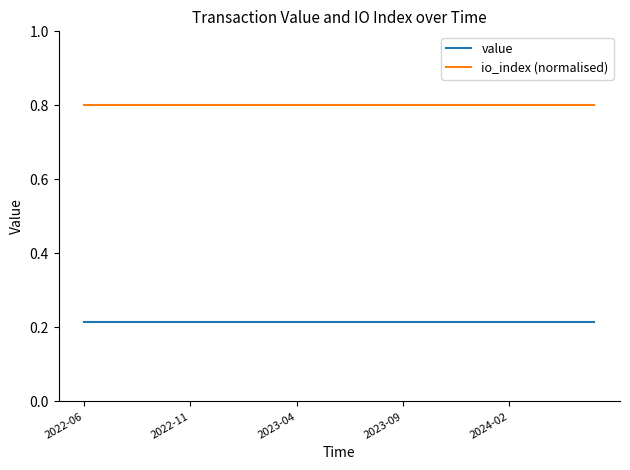

True or false: io_index (normalised) and value intersect in this chart.

False